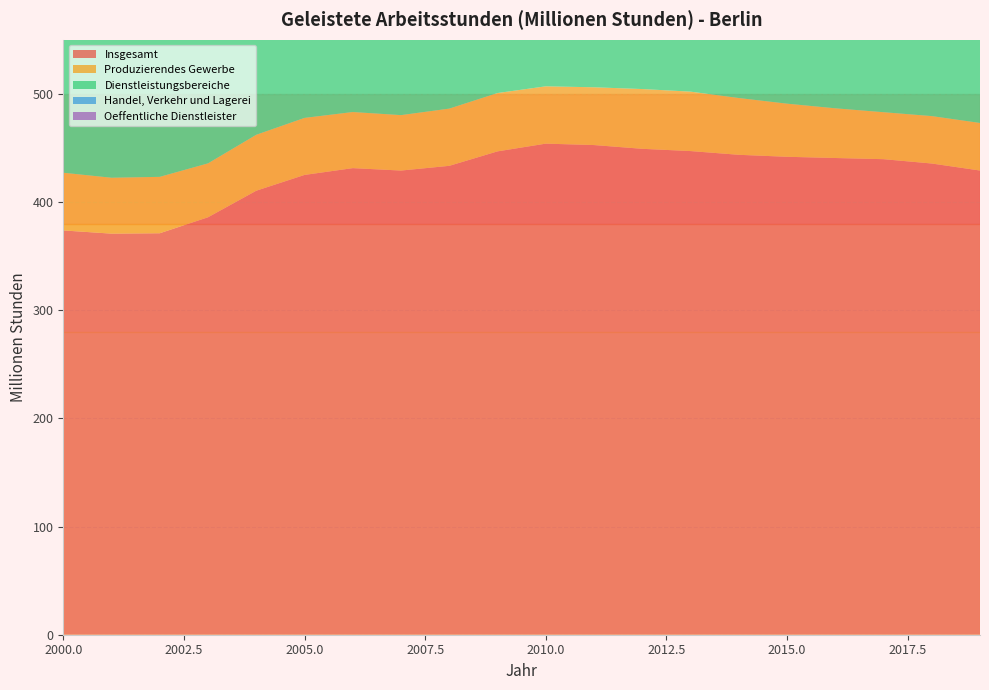

Reading left to right, what are all the values shown in this chart?

Insgesamt: 2000=373.7	2001=370.7	2002=371.1	2003=385.9	2004=410.4	2005=425.0	2006=431.3	2007=429.1	2008=433.4	2009=446.8	2010=453.9	2011=452.6	2012=449.2	2013=447.1	2014=443.6	2015=441.8	2016=440.7	2017=439.6	2018=435.6	2019=429.1
Produzierendes Gewerbe: 2000=53.3	2001=51.7	2002=52.1	2003=49.8	2004=51.7	2005=52.7	2006=51.9	2007=51.2	2008=52.9	2009=53.9	2010=53.0	2011=53.4	2012=55.3	2013=54.9	2014=52.5	2015=49.1	2016=45.9	2017=43.4	2018=43.8	2019=44.0
Dienstleistungsbereiche: 2000=319.7	2001=318.2	2002=318.0	2003=334.9	2004=357.6	2005=371.3	2006=378.5	2007=376.9	2008=379.7	2009=392.5	2010=400.7	2011=398.9	2012=393.7	2013=392.0	2014=391.0	2015=392.6	2016=394.6	2017=396.1	2018=391.6	2019=385.0
Handel, Verkehr und Lagerei: 2000=118.9	2001=116.7	2002=116.7	2003=118.4	2004=120.3	2005=121.9	2006=121.2	2007=119.7	2008=116.5	2009=116.9	2010=117.1	2011=115.6	2012=114.2	2013=112.8	2014=109.2	2015=109.3	2016=110.5	2017=110.1	2018=106.6	2019=102.5
Oeffentliche Dienstleister: 2000=105.6	2001=110.2	2002=111.3	2003=117.2	2004=127.2	2005=132.3	2006=139.2	2007=143.8	2008=147.1	2009=152.6	2010=157.7	2011=159.7	2012=157.0	2013=157.5	2014=162.6	2015=163.5	2016=161.8	2017=160.0	2018=158.7	2019=158.8